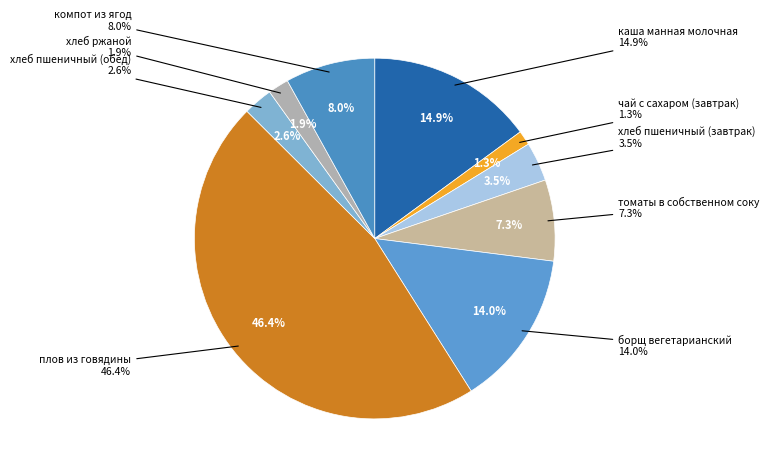

Which category has the biggest portion of the pie?

плов из говядины